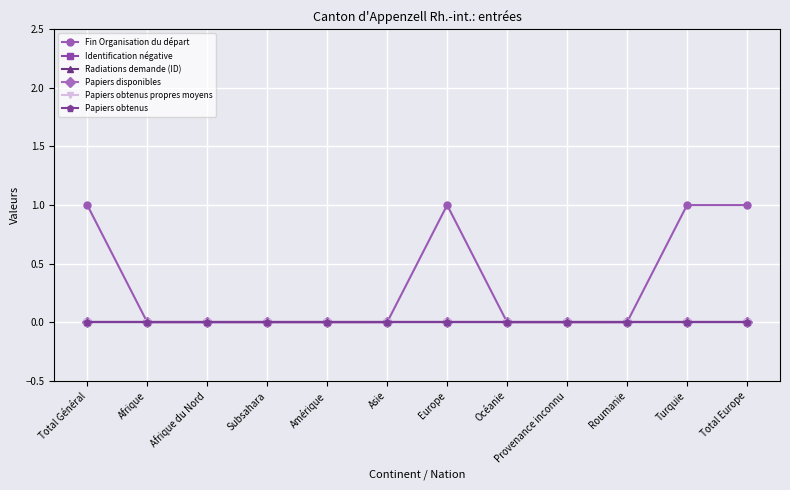

Reading left to right, extract all data points from this chart.

Fin Organisation du départ: Total Général=1	Afrique=0	Afrique du Nord=0	Subsahara=0	Amérique=0	Asie=0	Europe=1	Océanie=0	Provenance inconnu=0	Roumanie=0	Turquie=1	Total Europe=1
Identification négative: Total Général=0	Afrique=0	Afrique du Nord=0	Subsahara=0	Amérique=0	Asie=0	Europe=0	Océanie=0	Provenance inconnu=0	Roumanie=0	Turquie=0	Total Europe=0
Radiations demande (ID): Total Général=0	Afrique=0	Afrique du Nord=0	Subsahara=0	Amérique=0	Asie=0	Europe=0	Océanie=0	Provenance inconnu=0	Roumanie=0	Turquie=0	Total Europe=0
Papiers disponibles: Total Général=0	Afrique=0	Afrique du Nord=0	Subsahara=0	Amérique=0	Asie=0	Europe=0	Océanie=0	Provenance inconnu=0	Roumanie=0	Turquie=0	Total Europe=0
Papiers obtenus propres moyens: Total Général=0	Afrique=0	Afrique du Nord=0	Subsahara=0	Amérique=0	Asie=0	Europe=0	Océanie=0	Provenance inconnu=0	Roumanie=0	Turquie=0	Total Europe=0
Papiers obtenus: Total Général=0	Afrique=0	Afrique du Nord=0	Subsahara=0	Amérique=0	Asie=0	Europe=0	Océanie=0	Provenance inconnu=0	Roumanie=0	Turquie=0	Total Europe=0